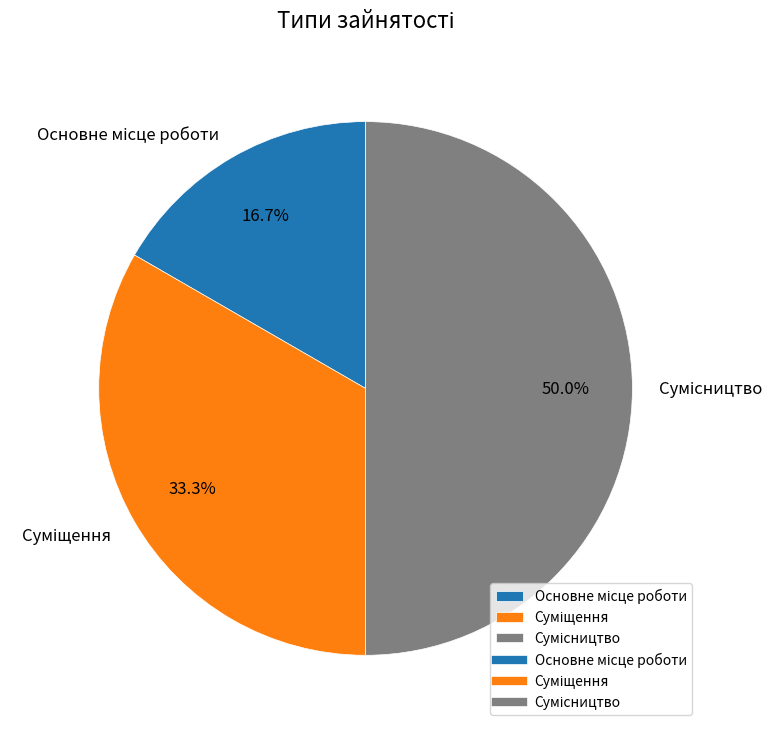

How many slices are in this pie chart?

3